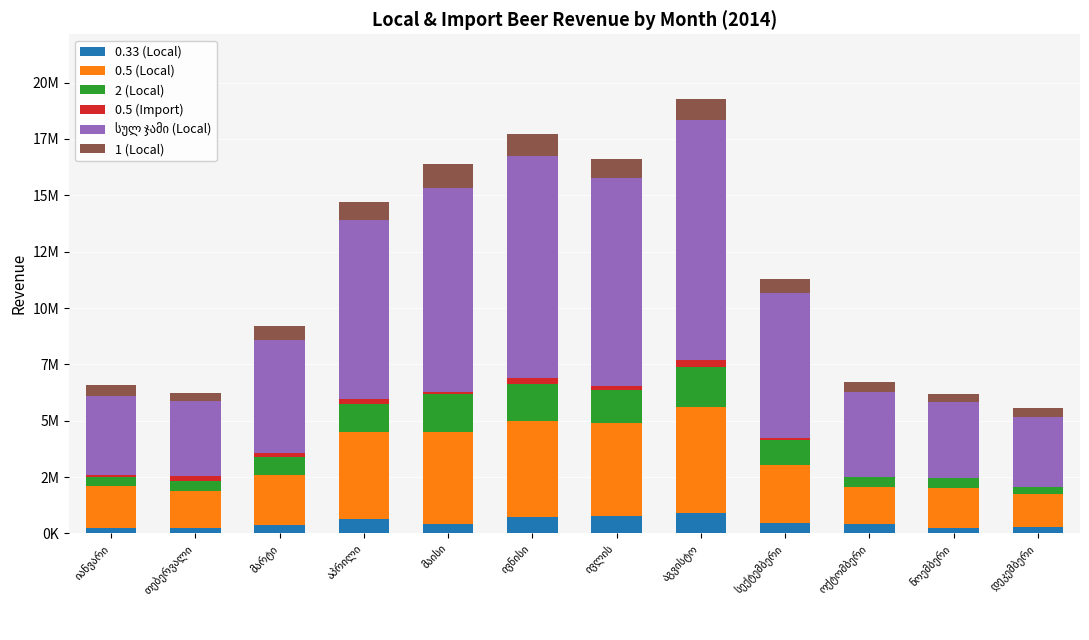

Reading left to right, extract all data points from this chart.

0.33 (Local): იანვარი=229985	თებერვალი=232852	მარტი=378418	აპრილი=625576	მაისი=429205	ივნისი=708214	ივლის=767304	აგვისტო=894438	სექტემბერი=447125	ოქტომბერი=436902	ნოემბერი=229110	დეკემბერი=283183
0.5 (Local): იანვარი=1863547	თებერვალი=1634452	მარტი=2210195	აპრილი=3856668	მაისი=4074171	ივნისი=4263535	ივლის=4116074	აგვისტო=4704113	სექტემბერი=2608527	ოქტომბერი=1622768	ნოემბერი=1803525	დეკემბერი=1454296
2 (Local): იანვარი=413720	თებერვალი=444055	მარტი=803712	აპრილი=1242109	მაისი=1702398	ივნისი=1643700	ივლის=1465372	აგვისტო=1777627	სექტემბერი=1096514	ოქტომბერი=443470	ნოემბერი=433606	დეკემბერი=341791
0.5 (Import): იანვარი=65376	თებერვალი=253868	მარტი=152792	აპრილი=246324	მაისი=72072	ივნისი=287880	ივლის=199296	აგვისტო=298944	სექტემბერი=95810	ოქტომბერი=7776	ნოემბერი=0	დეკემბერი=0
სულ ჯამი (Local): იანვარი=3540299	თებერვალი=3308614	მარტი=5048796	აპრილი=7940701	მაისი=9041644	ივნისი=9846960	ივლის=9214820	აგვისტო=10686355	სექტემბერი=6402405	ოქტომბერი=3776786	ნოემბერი=3368421	დეკემბერი=3097646
1 (Local): იანვარი=461782	თებერვალი=364655	მარტი=621911	აპრილი=812024	მაისი=1065308	ივნისი=980387	ივლის=835128	აგვისტო=895740	სექტემბერი=624080	ოქტომბერი=451126	ნოემბერი=329092	დეკემბერი=365045